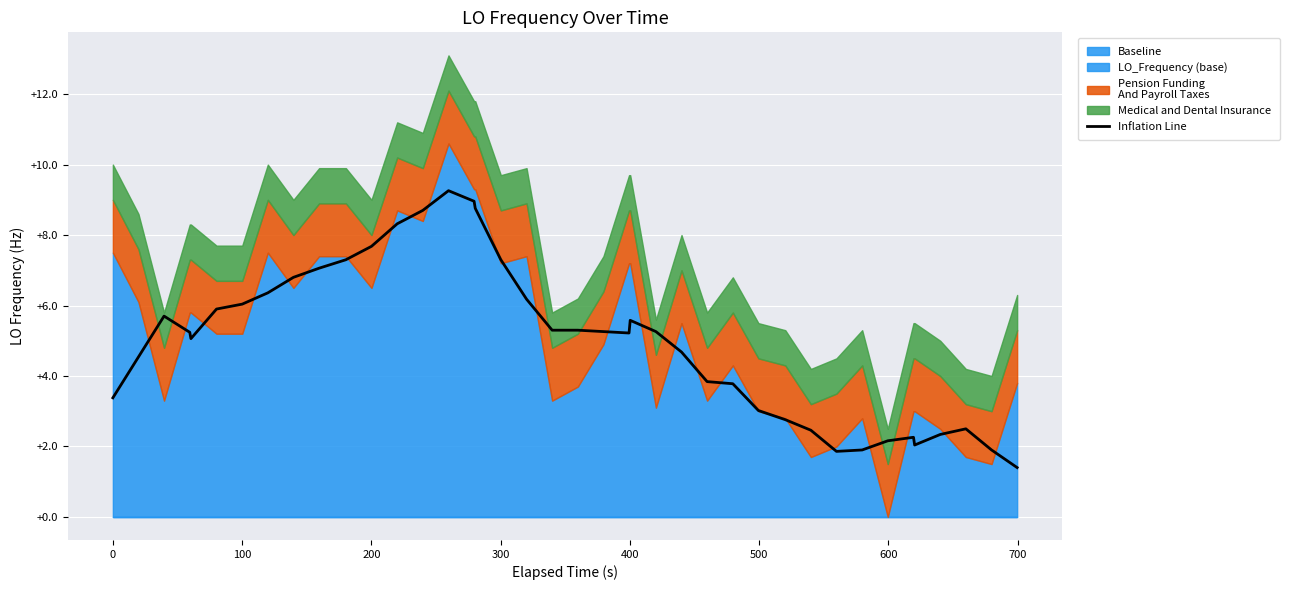

What is the lowest value of the Inflation Line series?

1.4